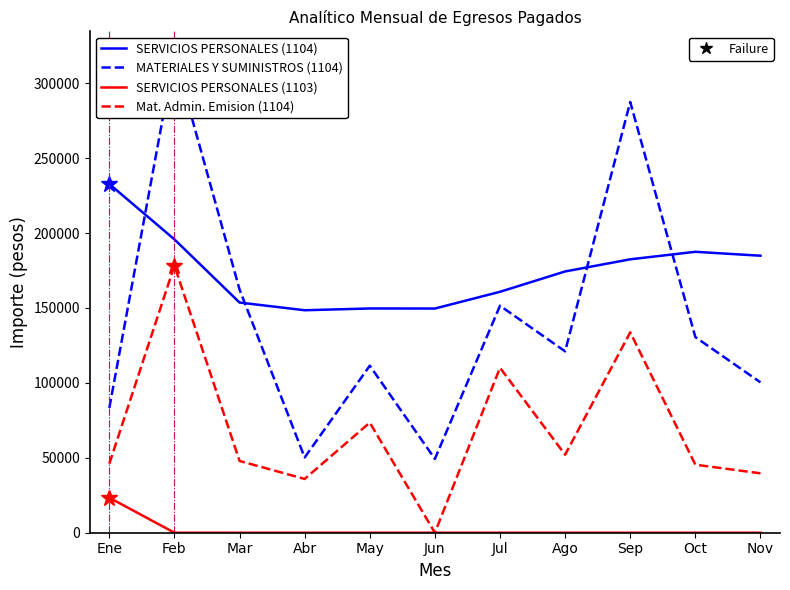

What is the difference between the highest and lowest values at Abr?

148473.0